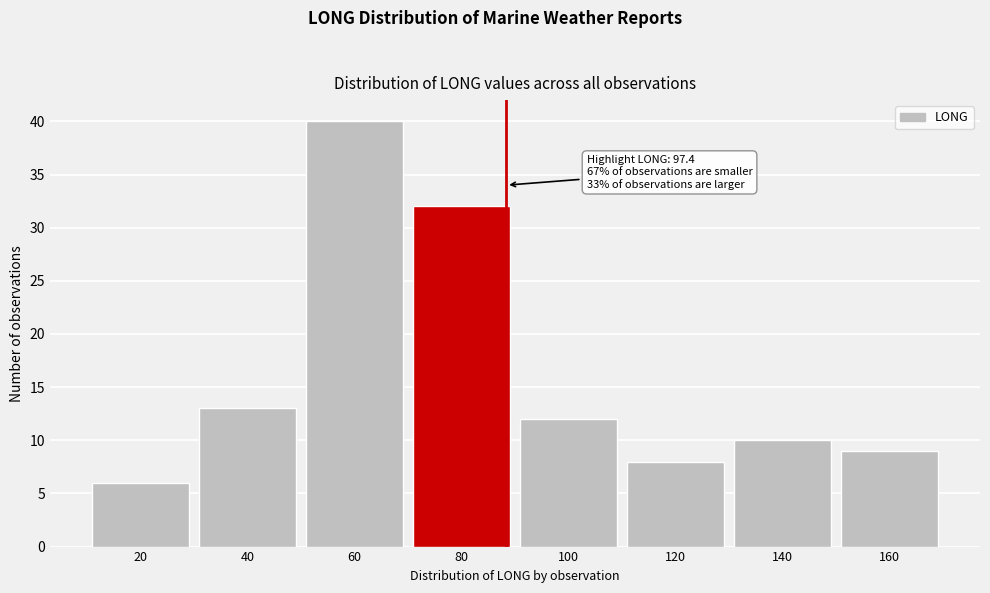

Reading left to right, what are all the values shown in this chart?

20=6	40=13	60=40	80=32	100=12	120=8	140=10	160=9